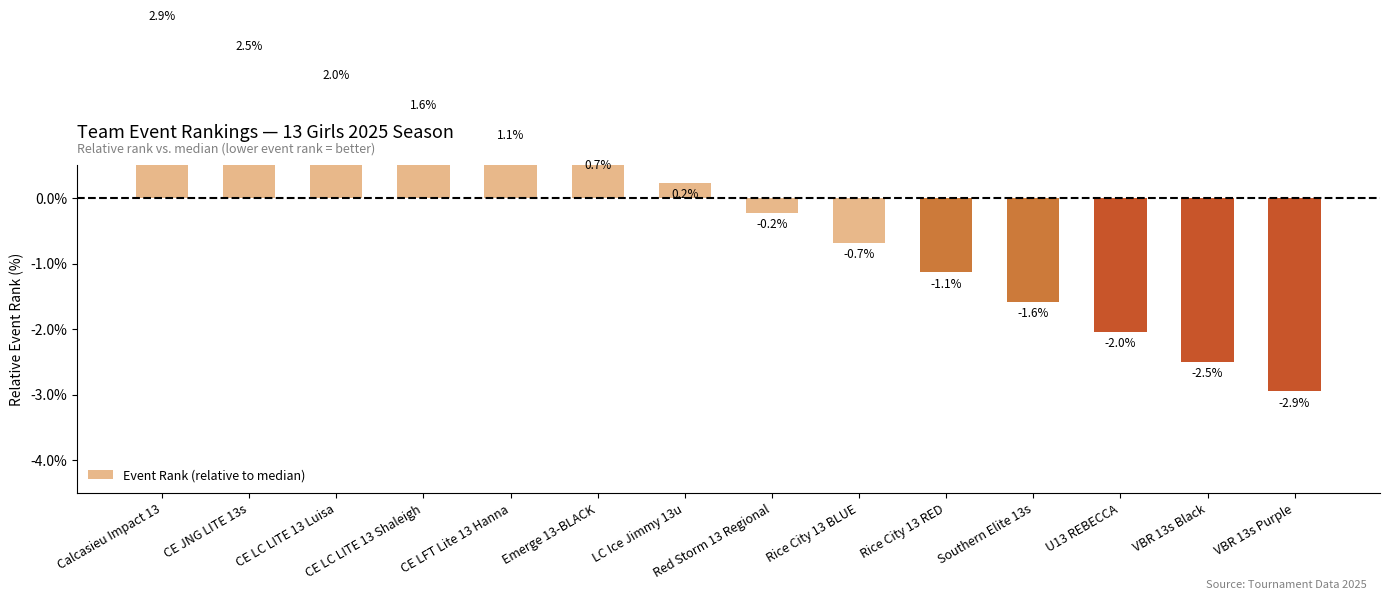

How many data points does each series have?

14